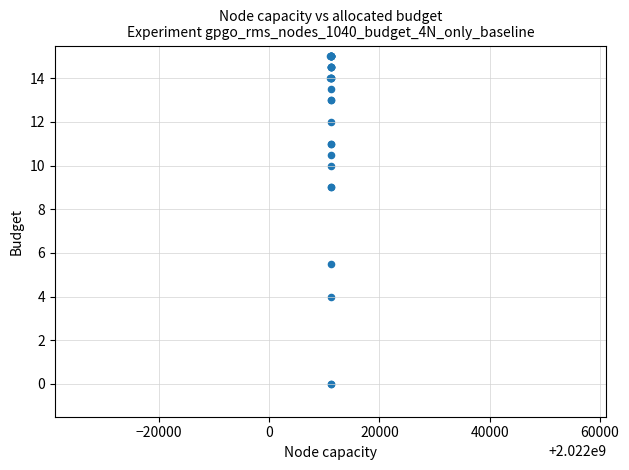

What Y value in the scatter plot is closest to 7?

5.5